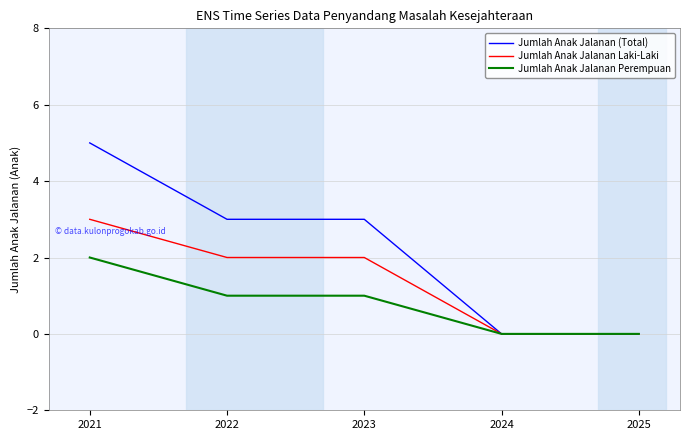

Where does the Jumlah Anak Jalanan Laki-Laki series first go above 2?

2021